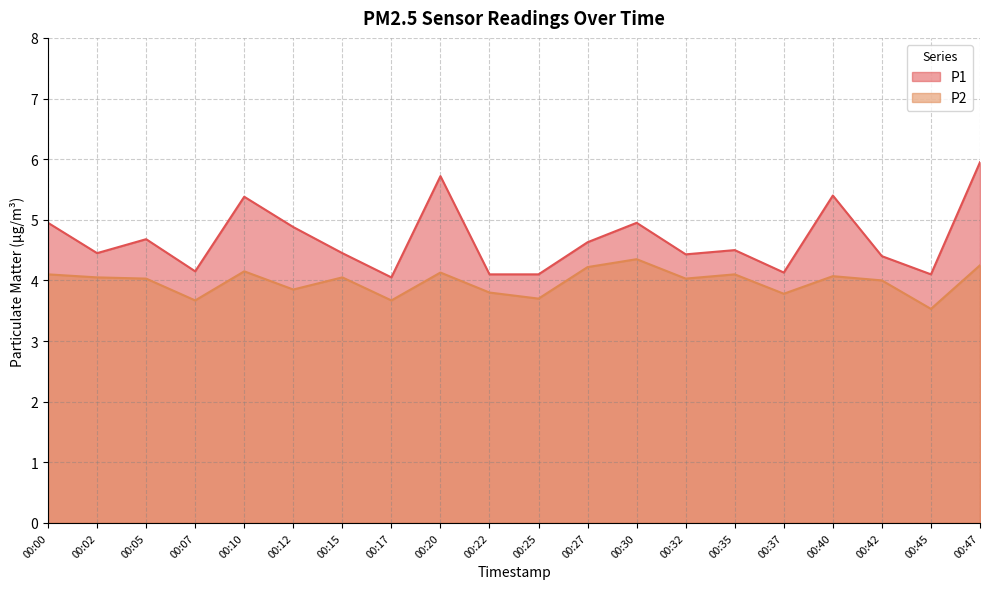

Between 00:10 and 00:25, which is larger?

00:10